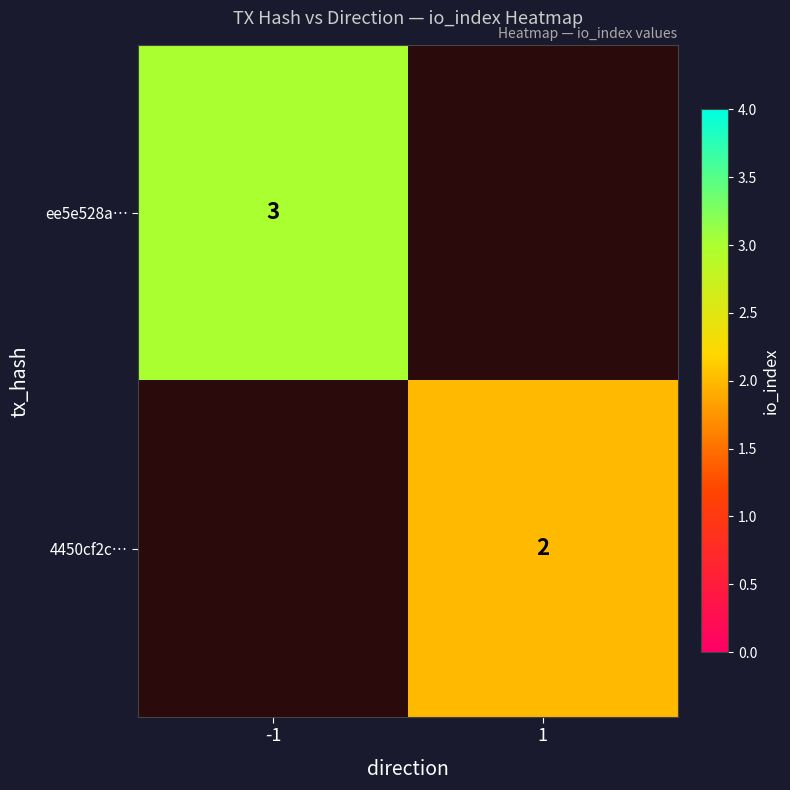

Count the number of categories in the chart.

2